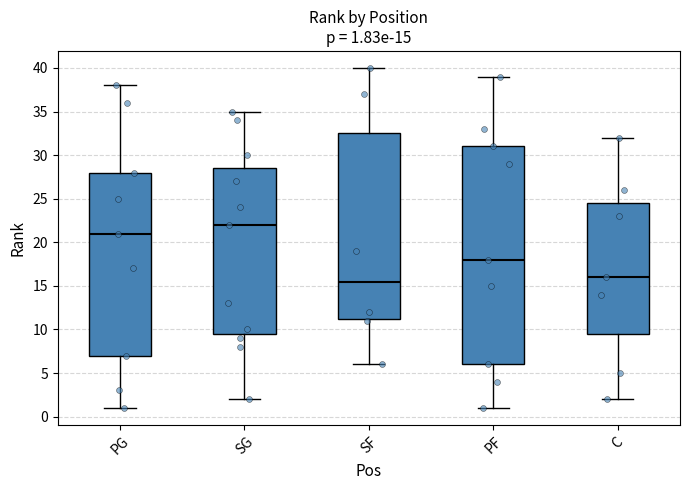

Which box's median line is the highest?

SG